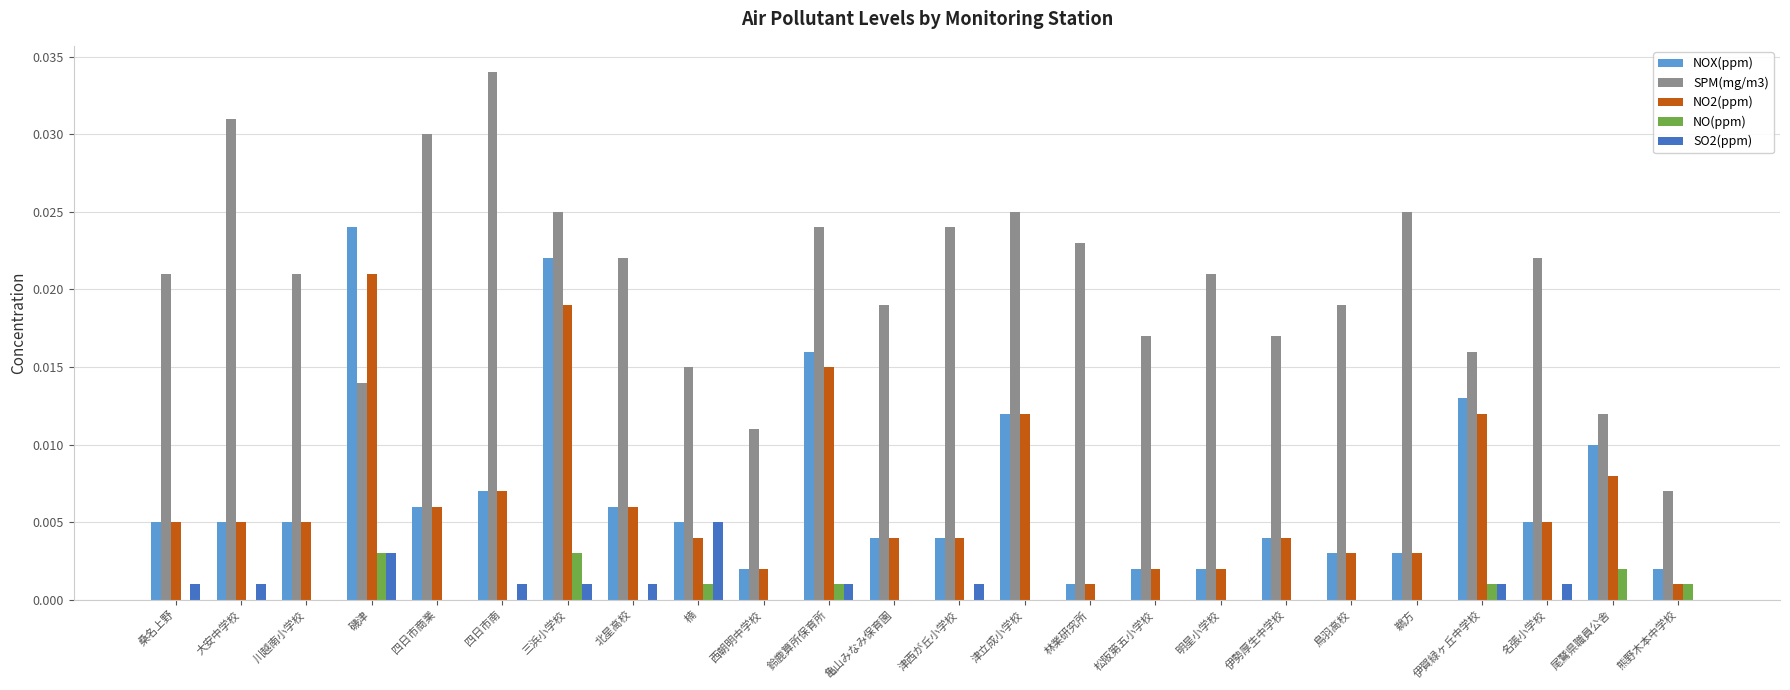

Which series has the widest spread of values?

SPM(mg/m3)